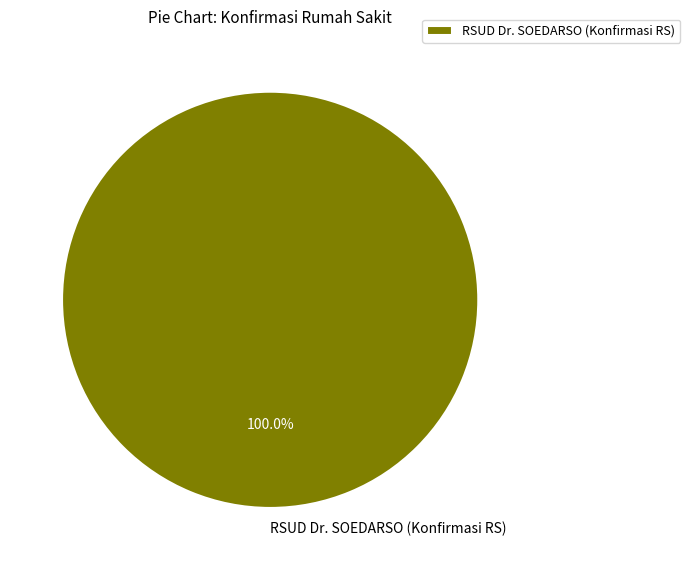

Is there any slice that represents more than half of the pie?

Yes